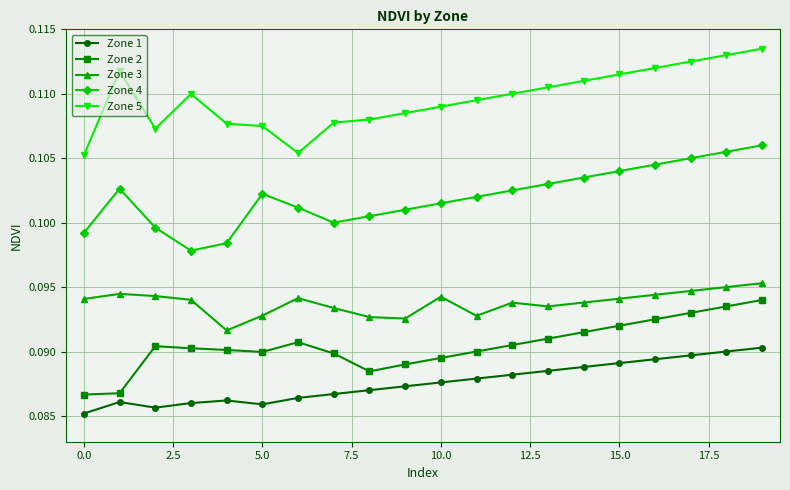

Which series has the largest total across all categories?

Zone 5